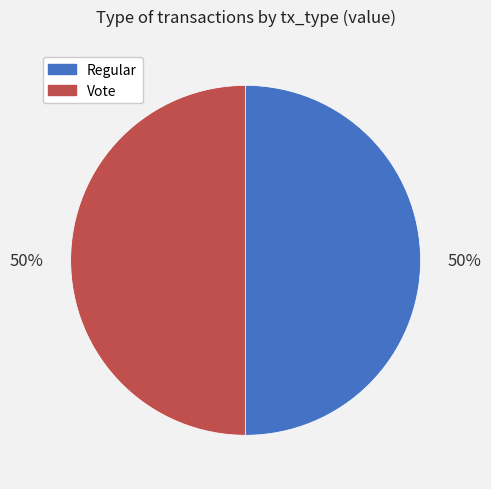

What percentage is the Vote slice, to the nearest percent?

50%